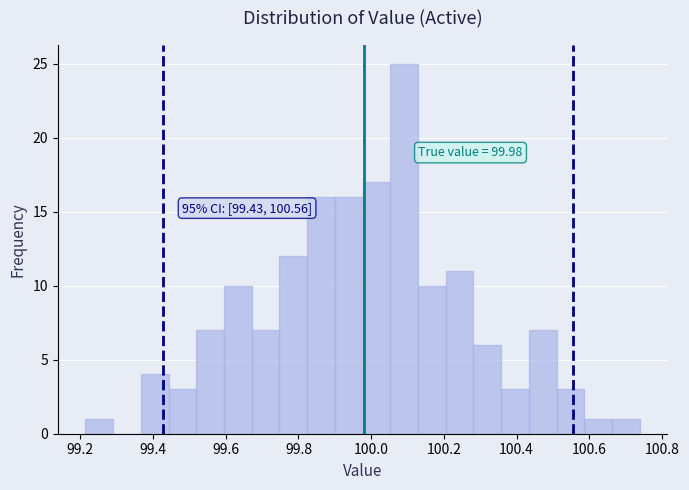

Read against the x-axis, roughly where is the centre of the tallest bar?

100.10